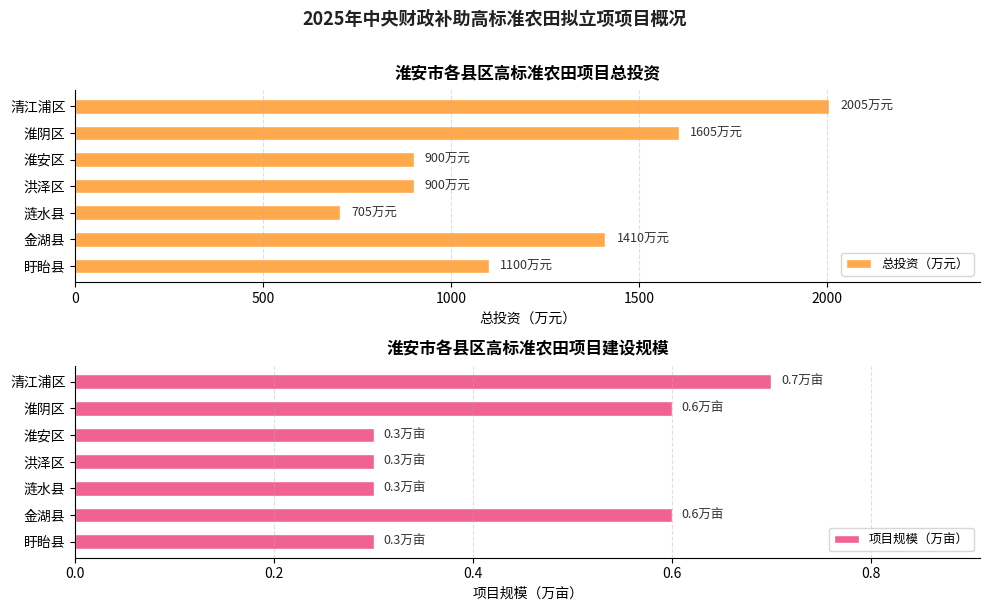

The value of 总投资（万元） at 涟水县 is 950. True or false?

False